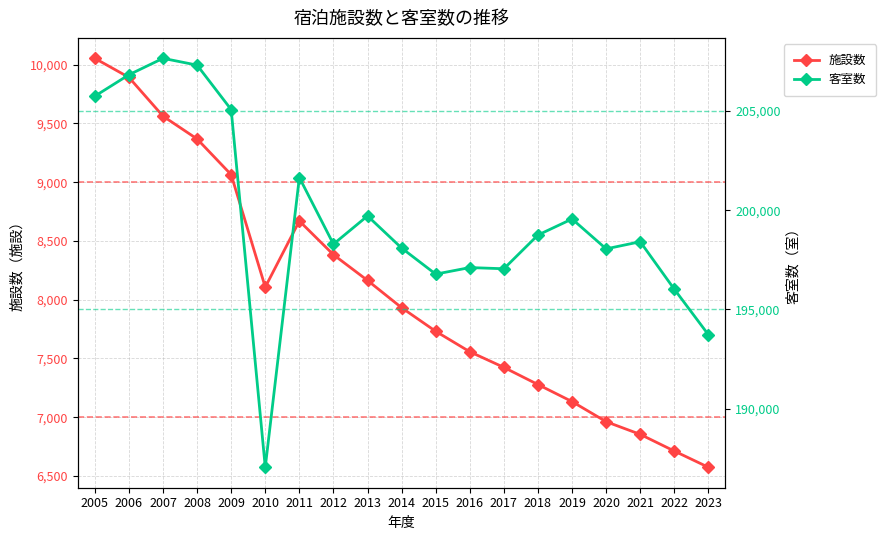

List the labels in order of 客室数 value, largest first.

2007, 2008, 2006, 2005, 2009, 2011, 2013, 2019, 2018, 2021, 2012, 2014, 2020, 2016, 2017, 2015, 2022, 2023, 2010